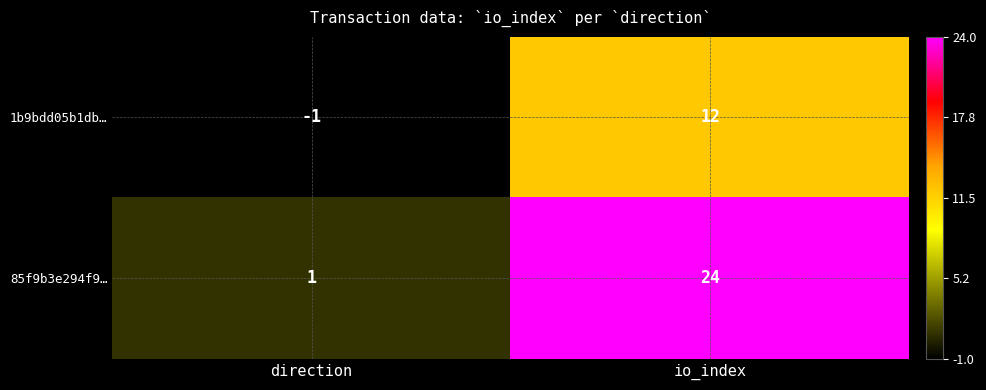

List the series in order of their overall mean, lowest first.

1b9bdd05b1db…, 85f9b3e294f9…